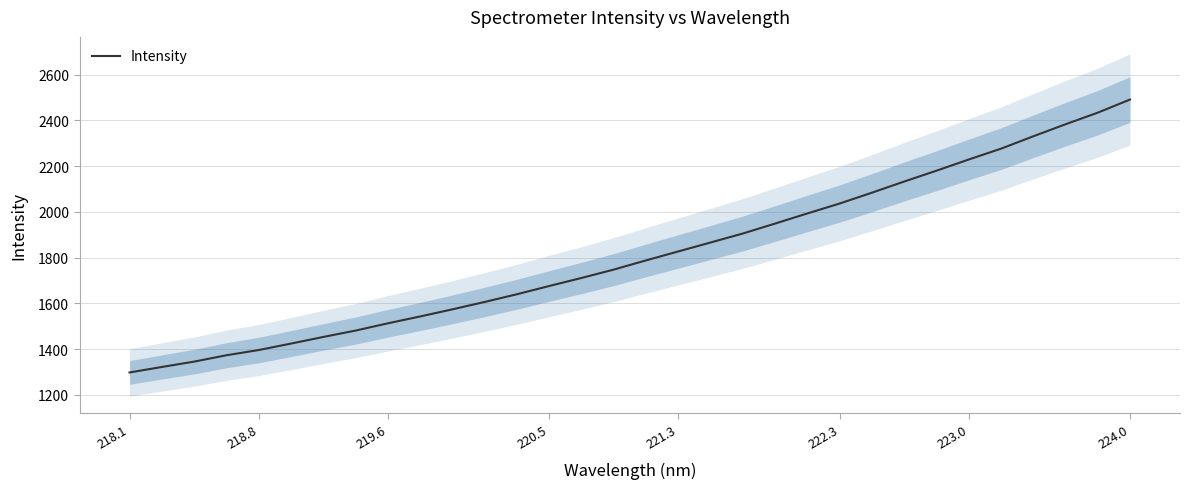

The value of Intensity at 223.0 is 3387.0. True or false?

False